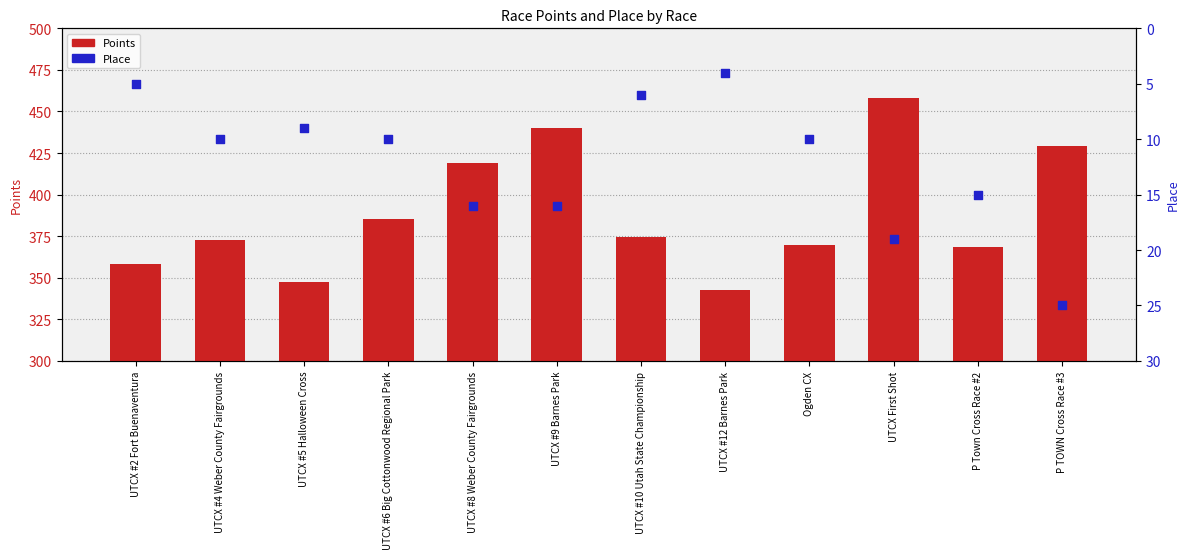

Which series has the largest Y range (max minus min)?

Points